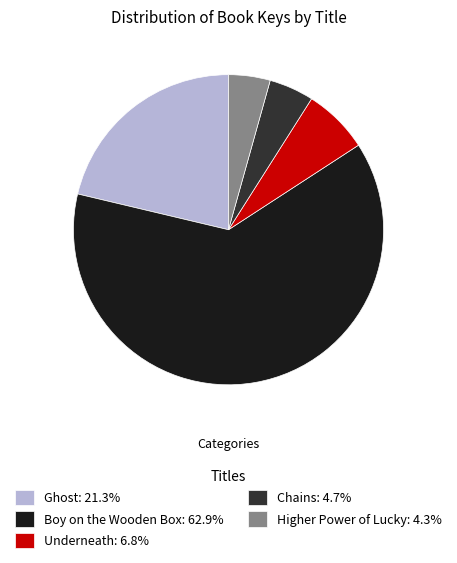

Is there a majority slice in this chart?

Yes